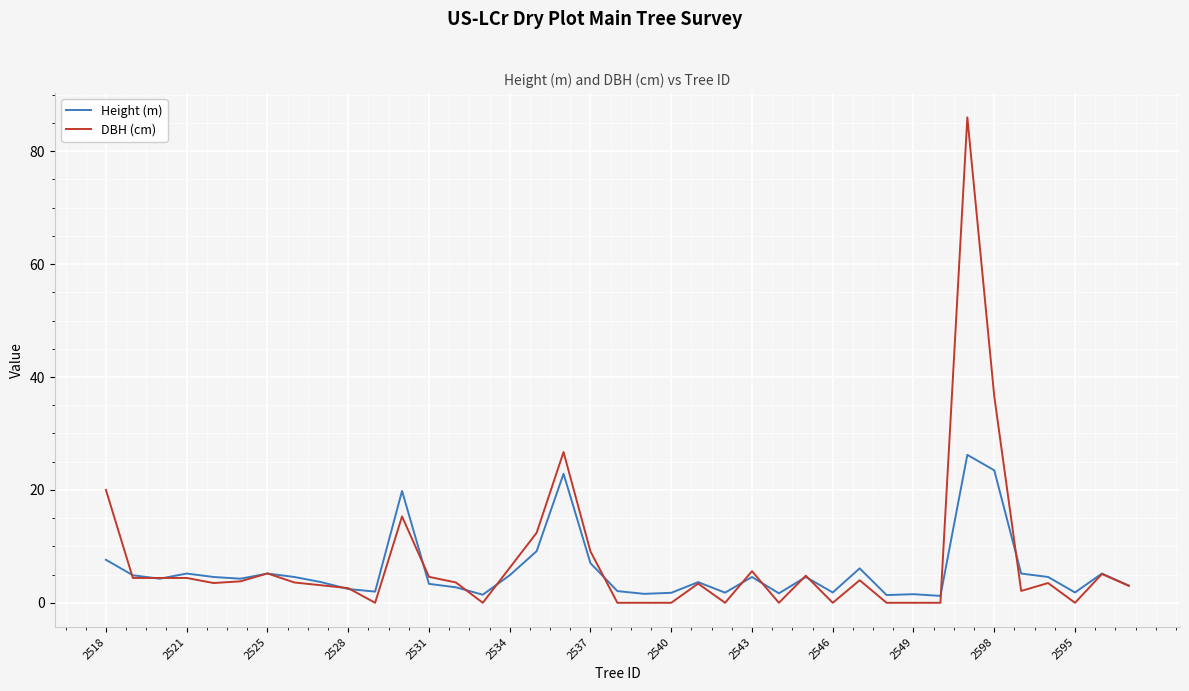

Rank the series by their maximum value, from highest to lowest.

DBH (cm), Height (m)